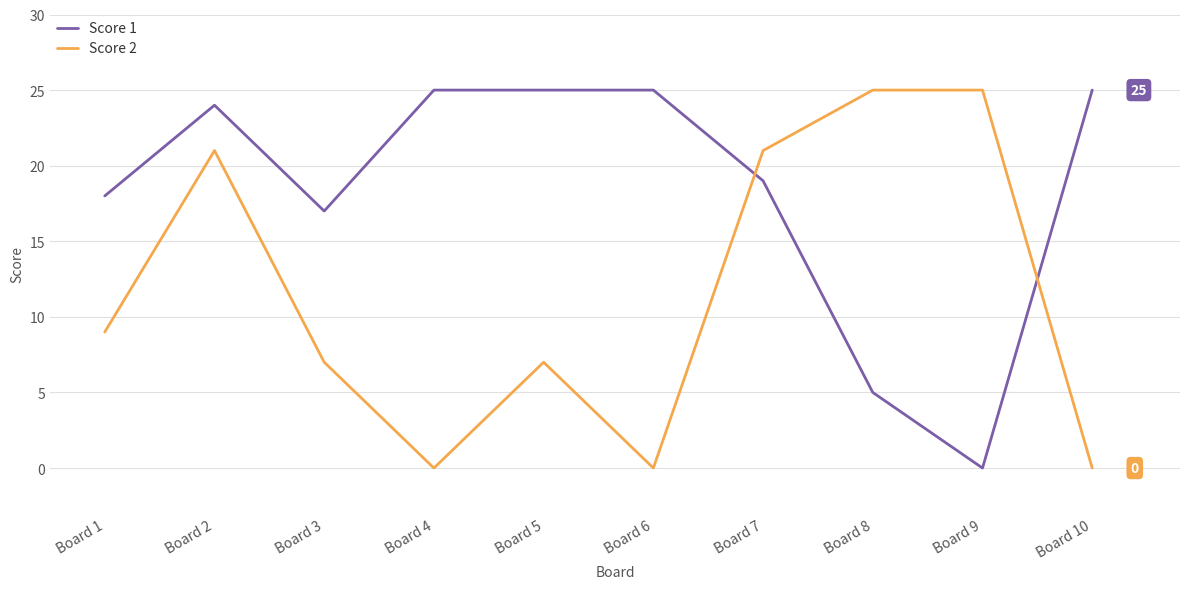

Rank the series by their average value, from lowest to highest.

Score 2, Score 1